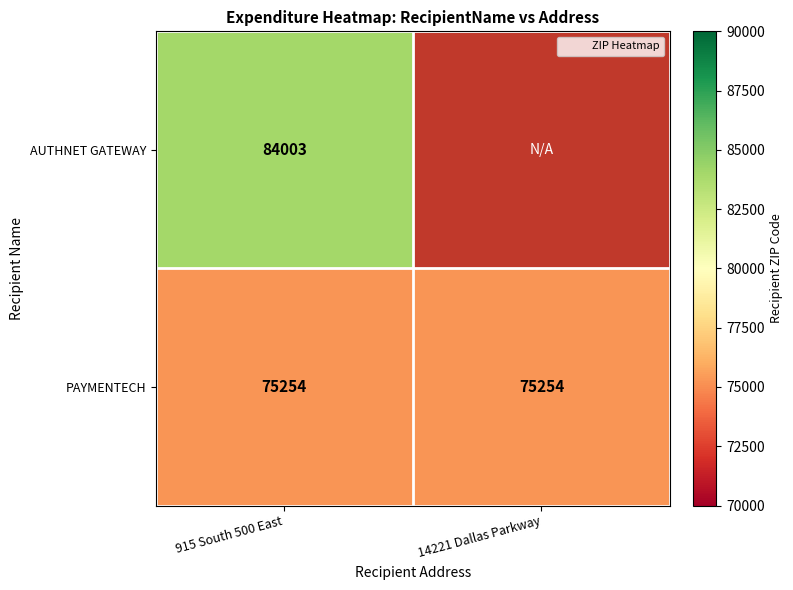

What is the approximate value of AUTHNET GATEWAY at 915 South 500 East?

84003.0